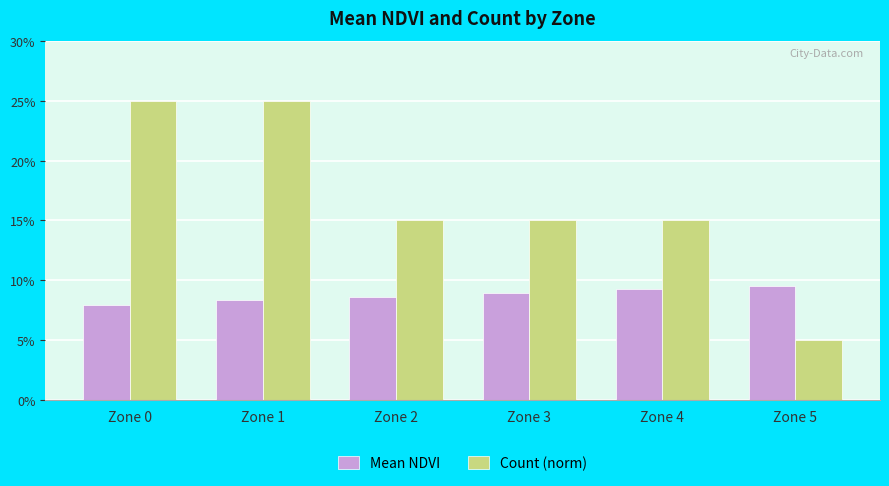

What is the average value of the Mean NDVI series?

0.1